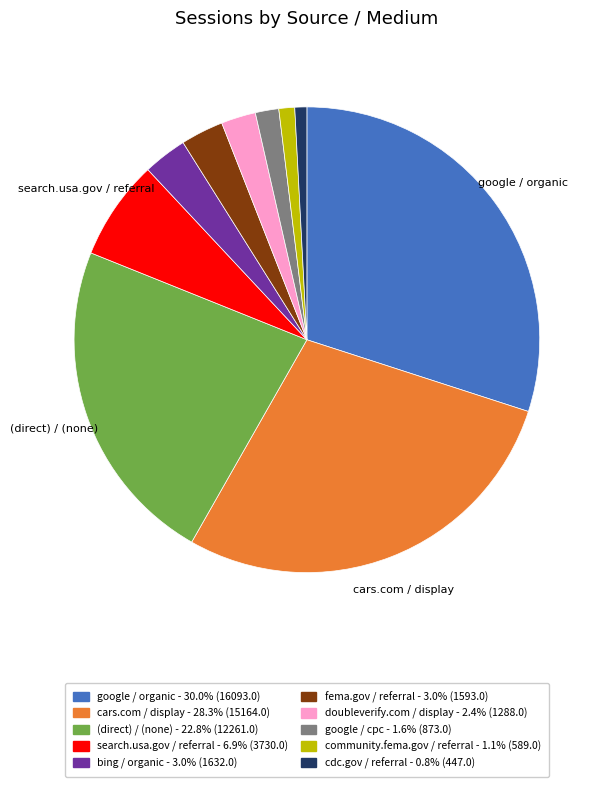

Which slice is the largest?

google / organic